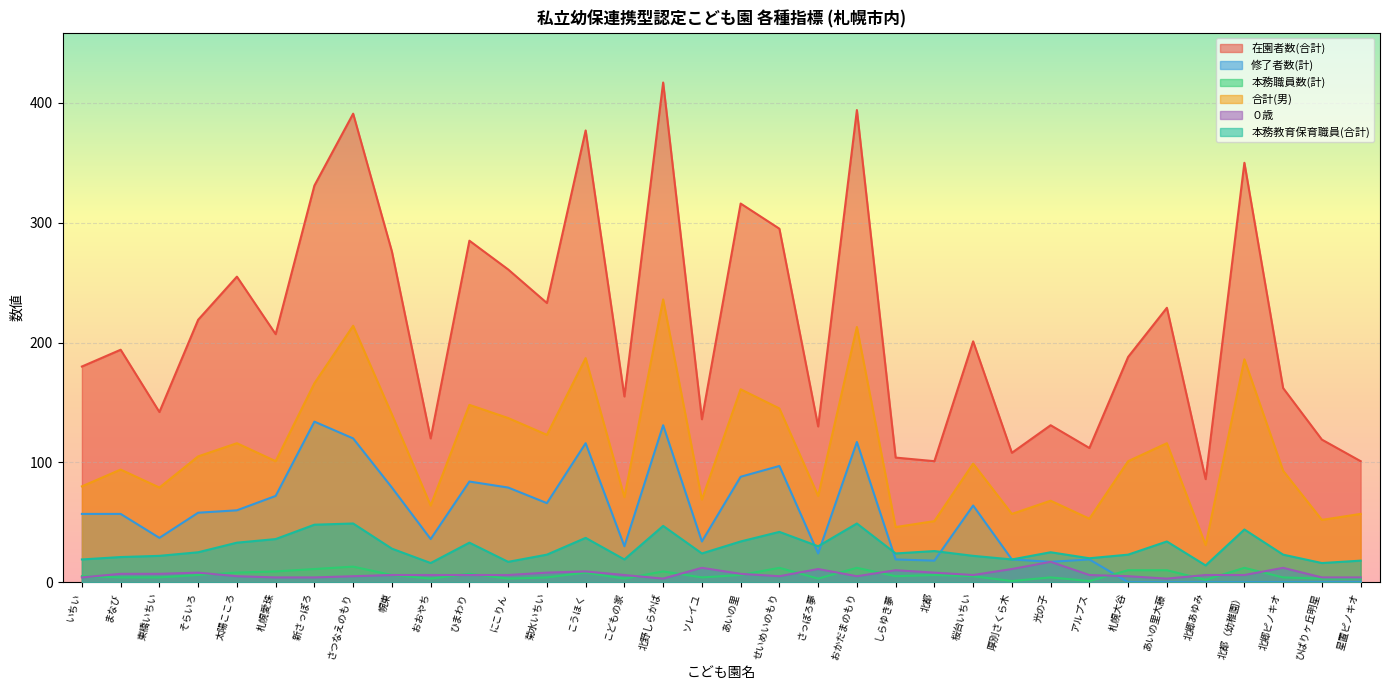

At which label is 本務職員数(計) closest to 7?

ひまわり